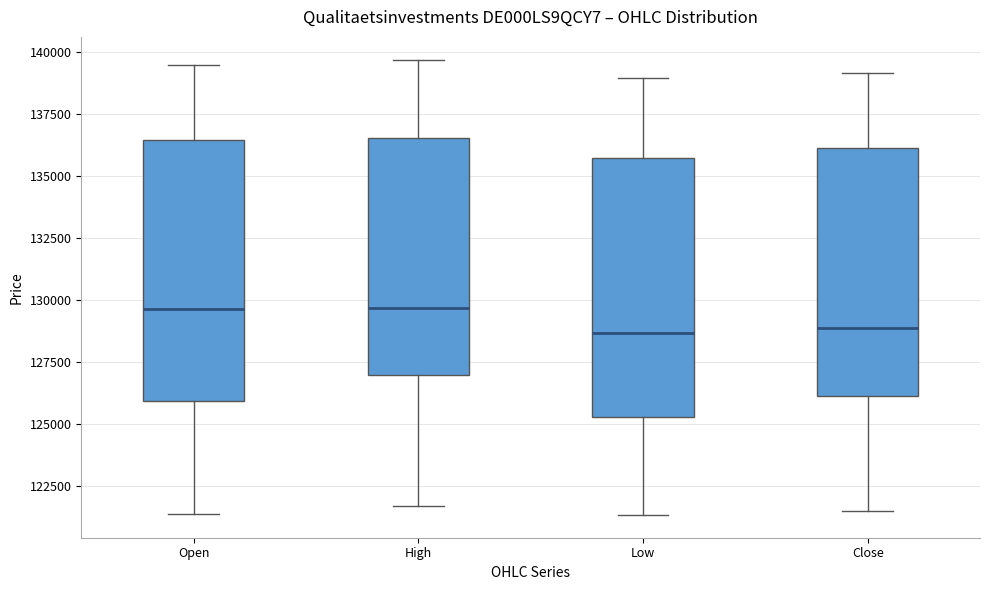

Reading left to right, transcribe this box plot: for each box, give where its median line is, the range the box spans, and where its two whiskers end, as read against the y-axis. The values are not printed on the chart, so give them approximately, as read against the axis.

Open: median 129500, box 126000 to 136500, whiskers 121500 to 139500
High: median 129500, box 127000 to 136500, whiskers 121500 to 139500
Low: median 128500, box 125500 to 135500, whiskers 121500 to 139000
Close: median 129000, box 126000 to 136000, whiskers 121500 to 139000